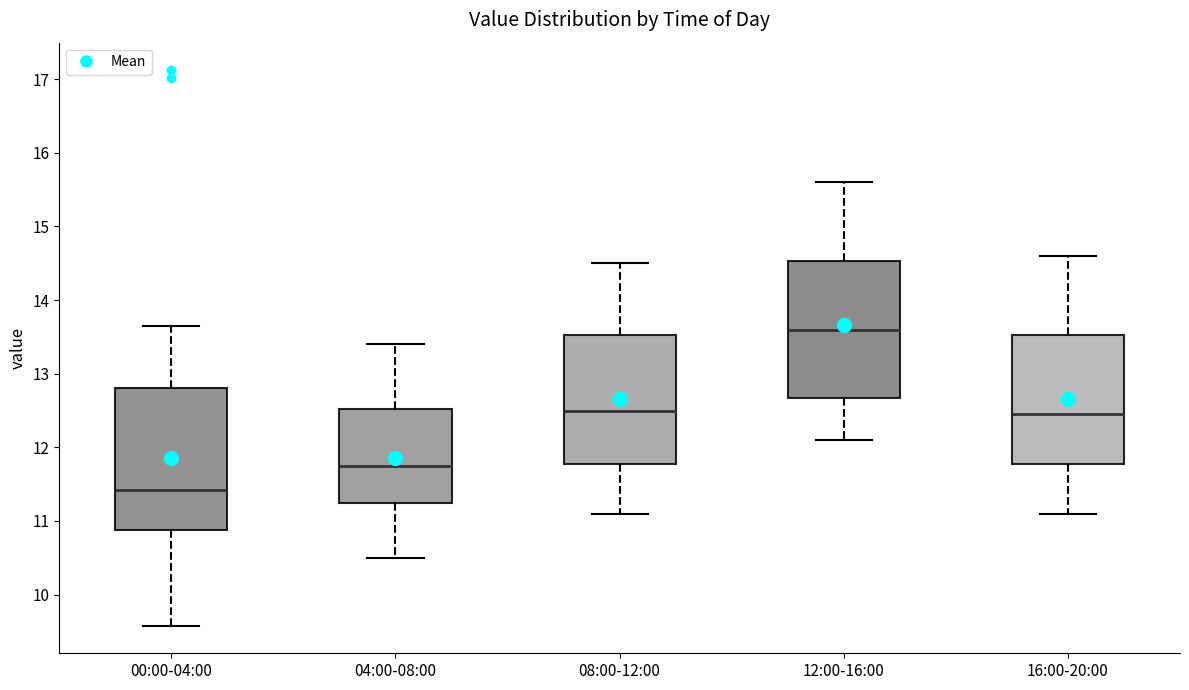

Where is the upper edge of the box for 16:00-20:00 on the y-axis? The values are not printed on the chart, so give them approximately, as read against the axis.

13.5